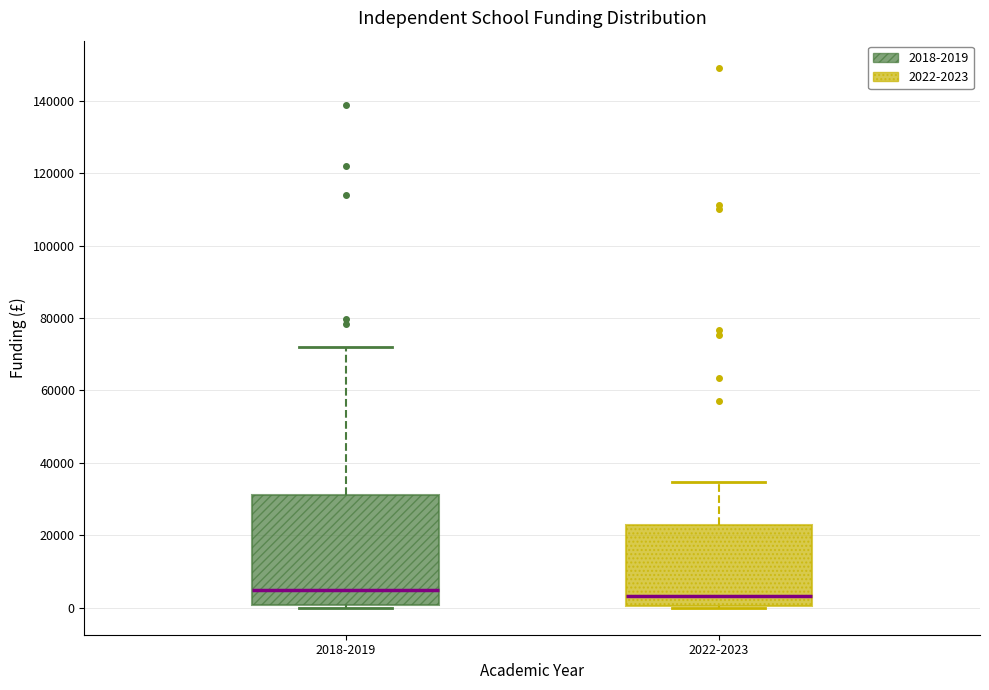

Reading left to right, transcribe this box plot: for each box, give where its median line is, the range the box spans, and where its two whiskers end, as read against the y-axis. The values are not printed on the chart, so give them approximately, as read against the axis.

2018-2019: median 4000, box 0 to 32000, whiskers 0 (just below the box's lower edge) to 72000
2022-2023: median 4000, box 0 to 22000, whiskers 0 to 34000